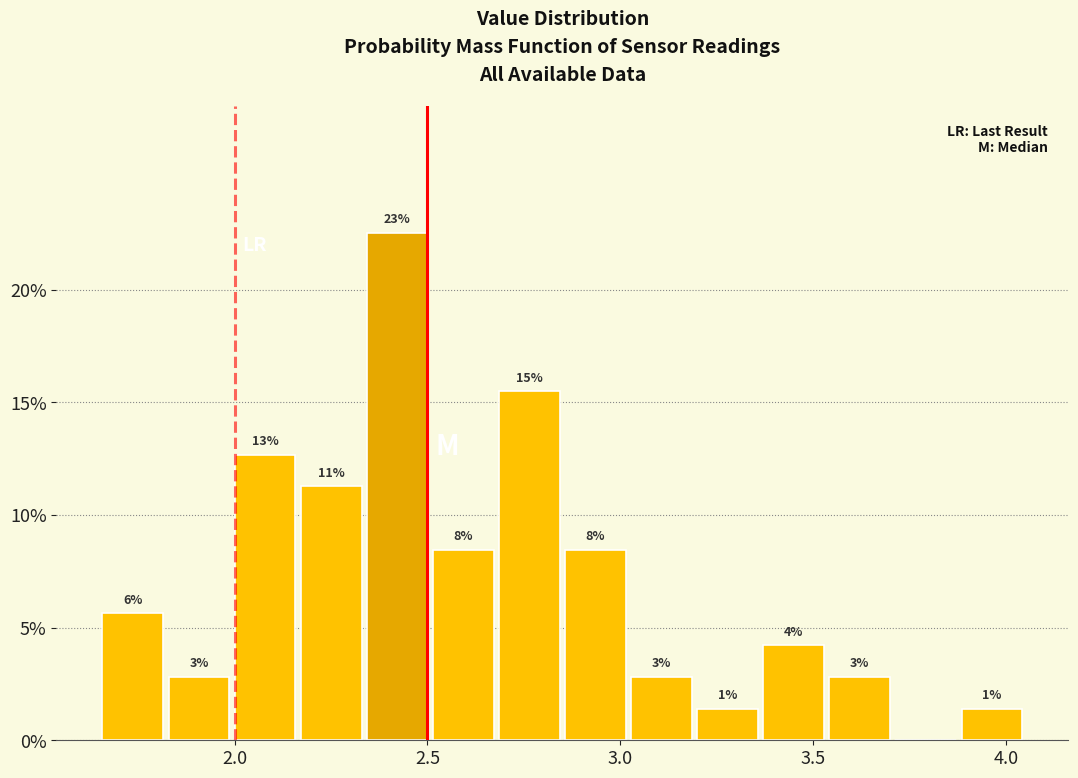

Around what value on the x-axis is the tallest bar? Give the approximate position of its centre, as read against the axis.

2.40